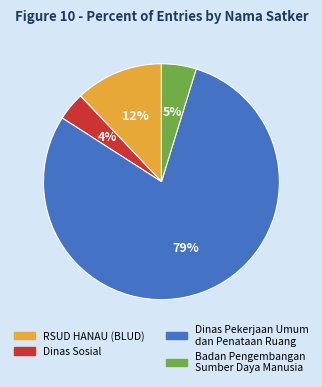

Does any single category account for the majority?

Yes